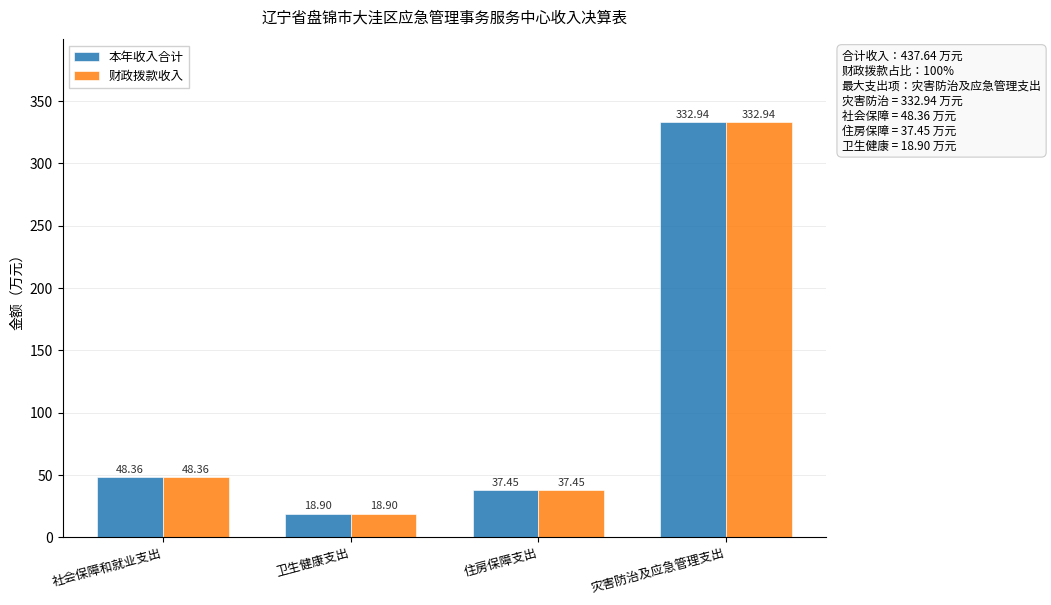

Rank the categories by 本年收入合计 value from highest to lowest.

灾害防治及应急管理支出, 社会保障和就业支出, 住房保障支出, 卫生健康支出